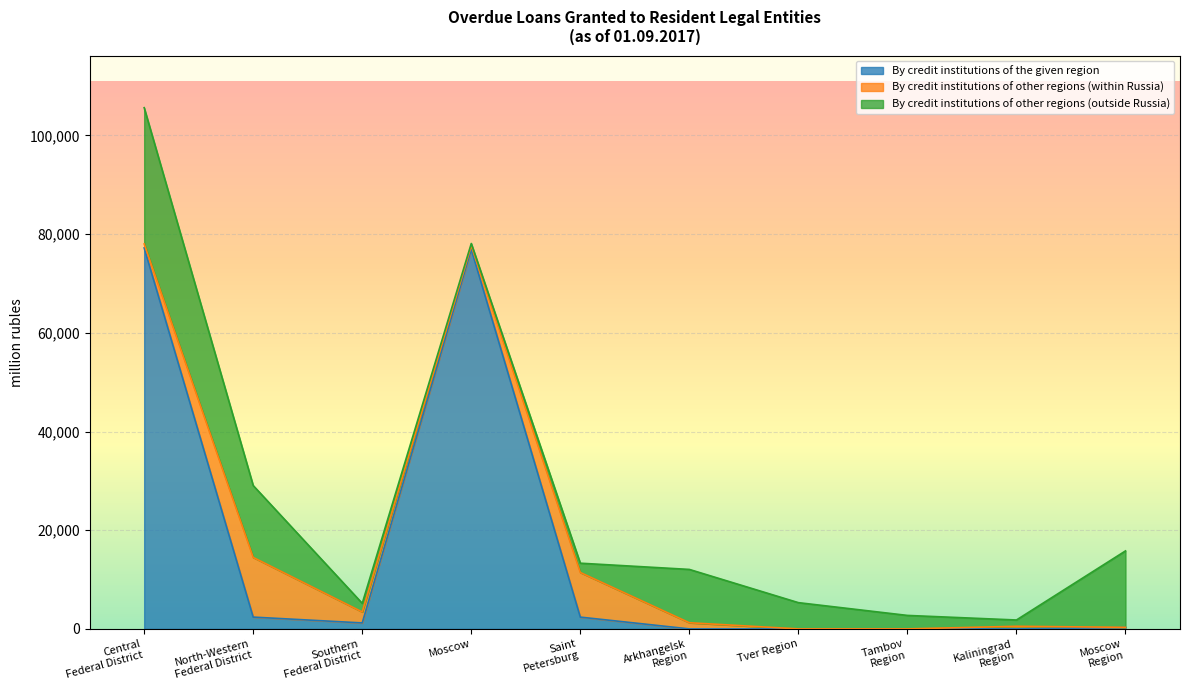

What is the maximum value for By credit institutions of the given region?

77209